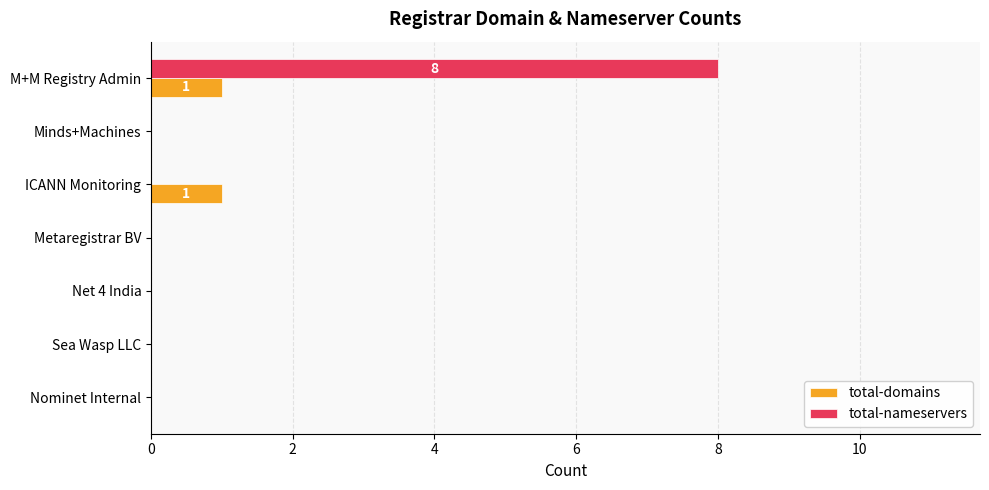

The total-nameservers series shows -5 at ICANN Monitoring. True or false?

False